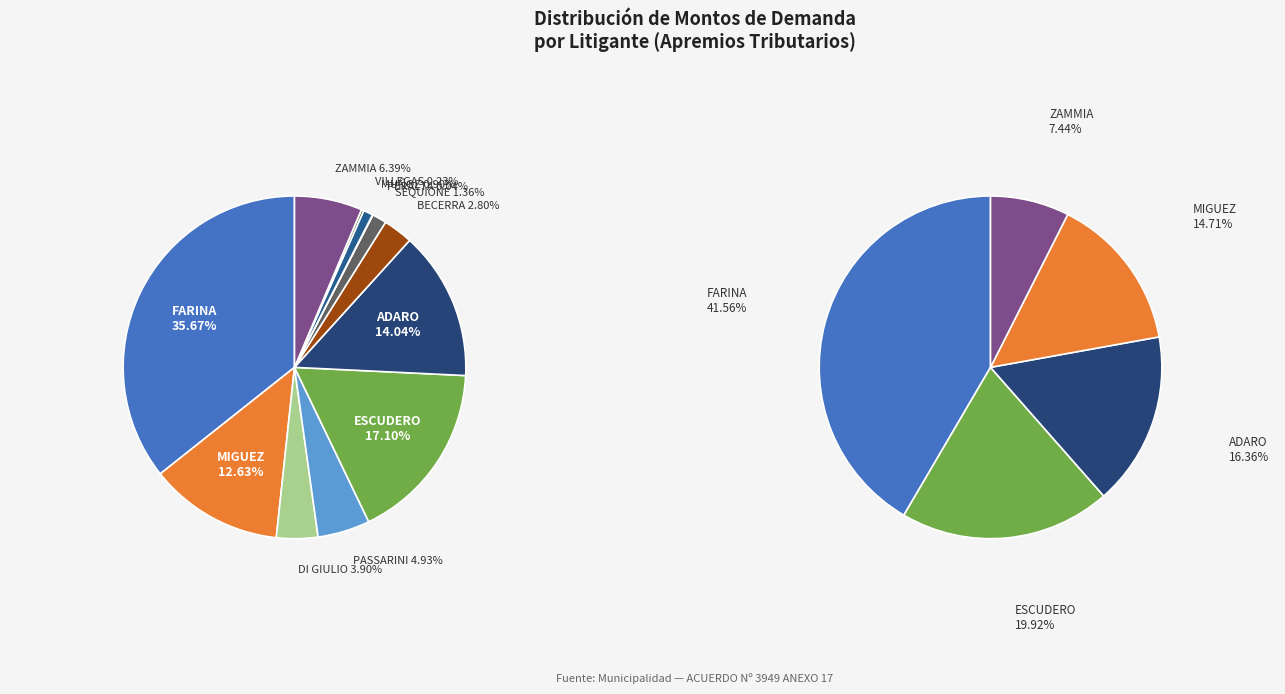

True or false: ZAMMIA accounts for 20% of the total.

False